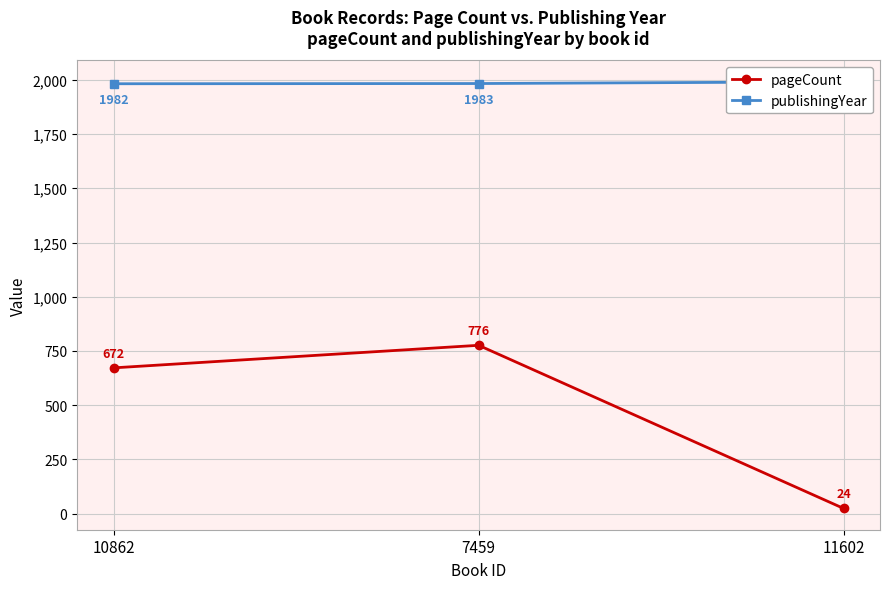

How many categories are shown in the chart?

3